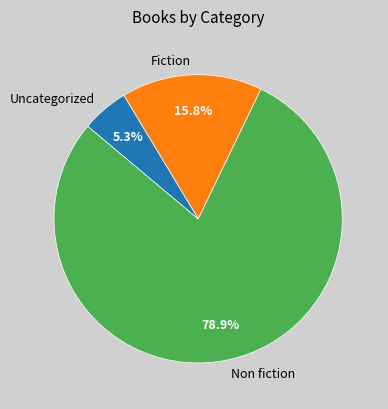

Rank the categories by value from lowest to highest.

Uncategorized, Fiction, Non fiction